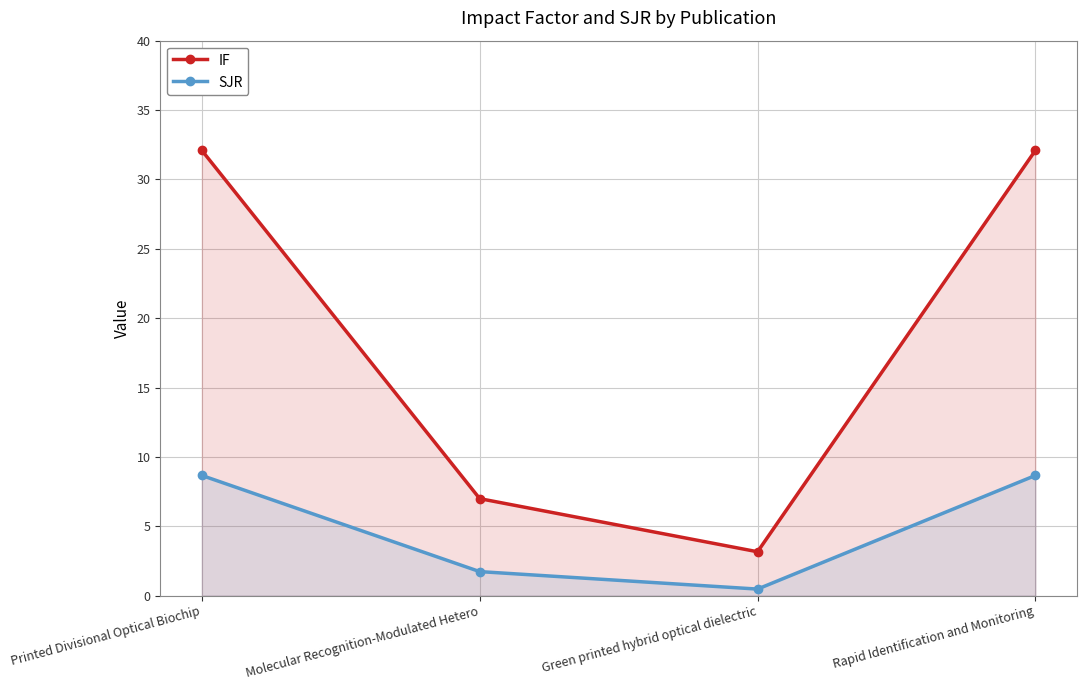

At how many categories does at least one series exceed 28?

2